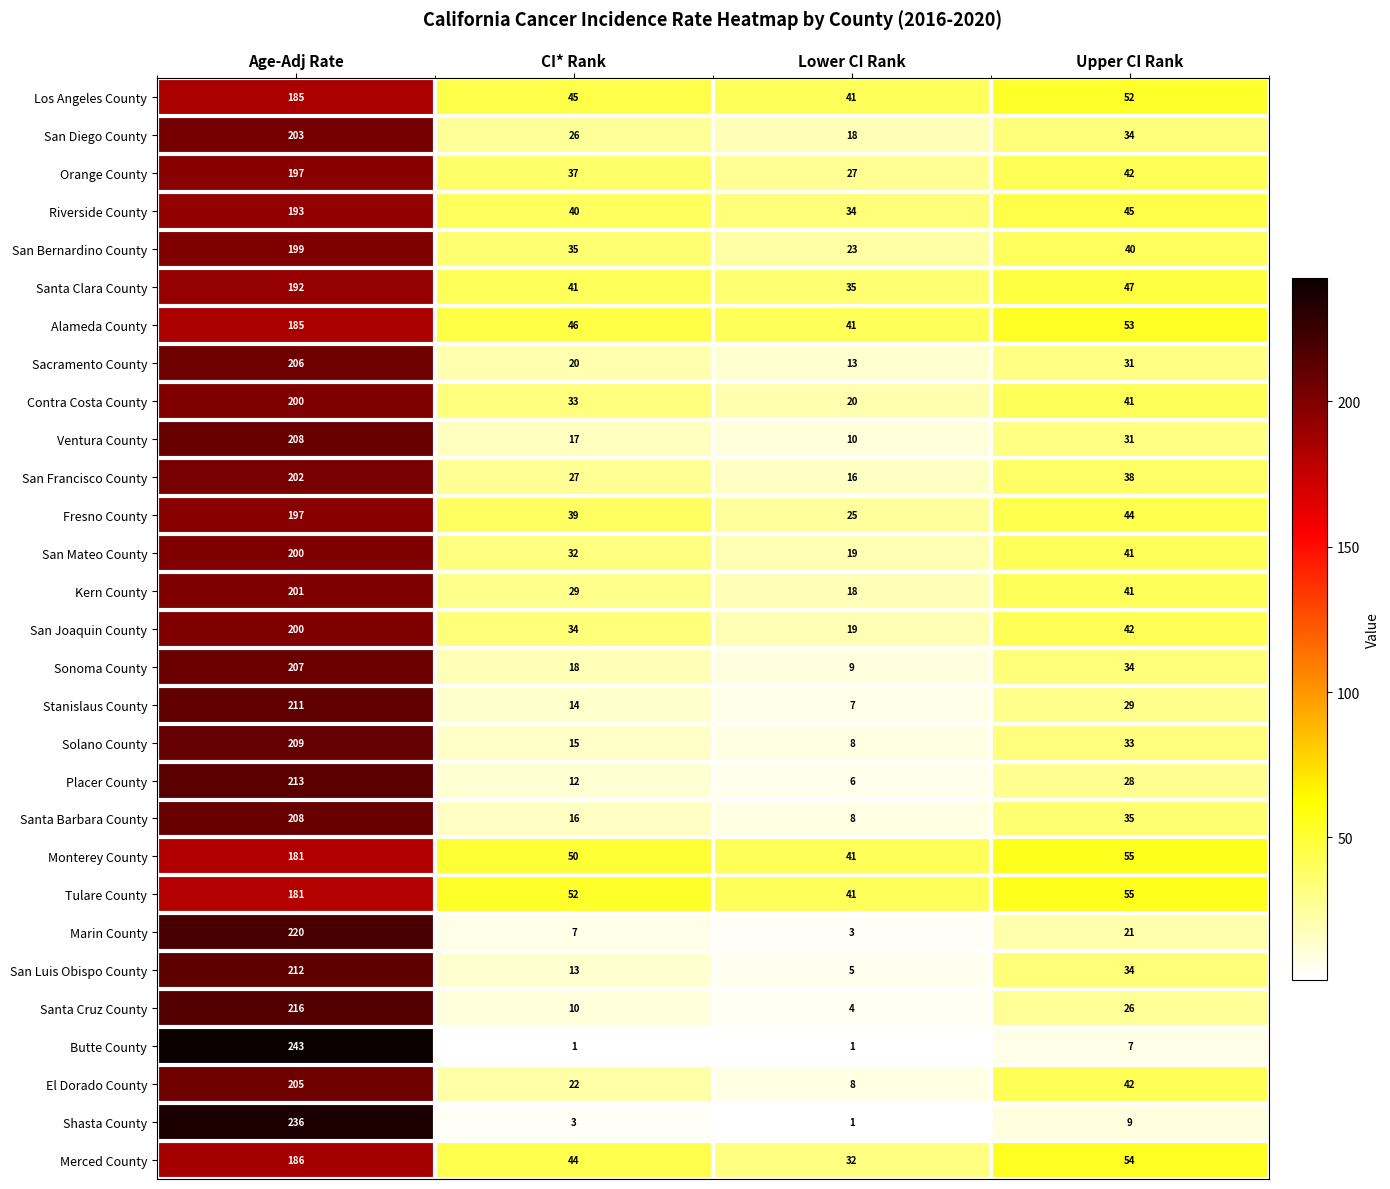

What is the total value across all series at Upper CI Rank?

1084